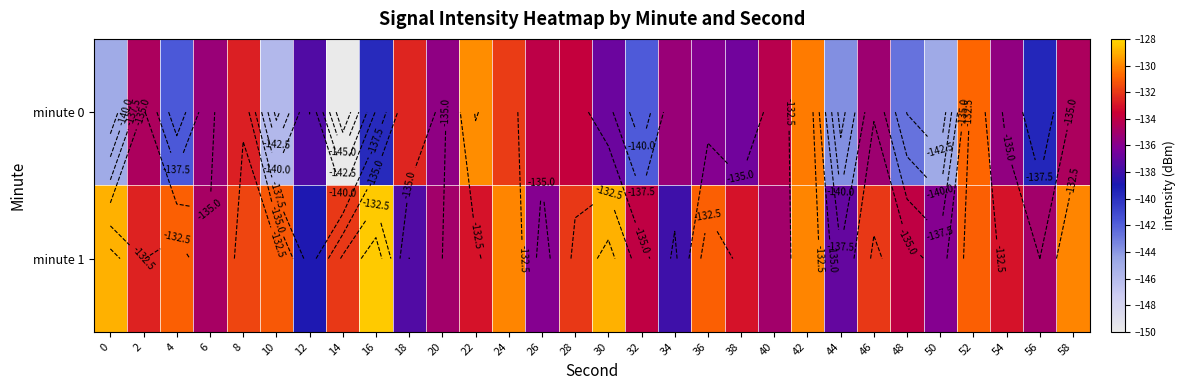

What is the spread (max minus min) of values at 50?

8.8